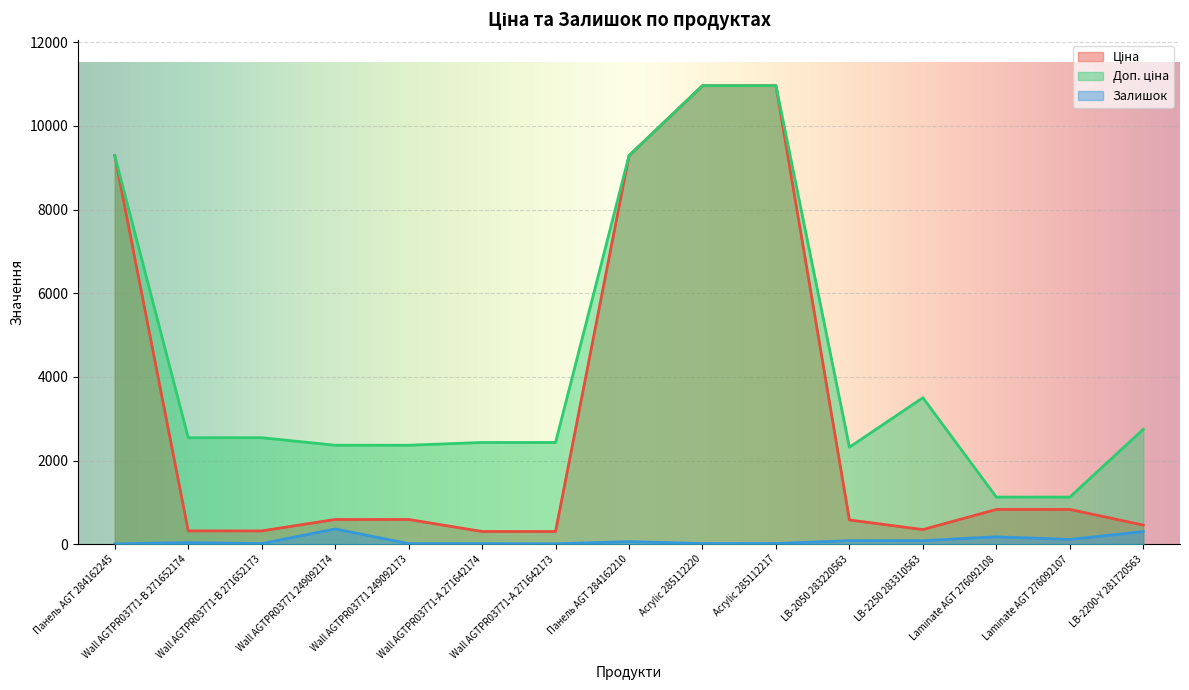

At which label does Ціна first exceed 591?

Панель AGT 284162245